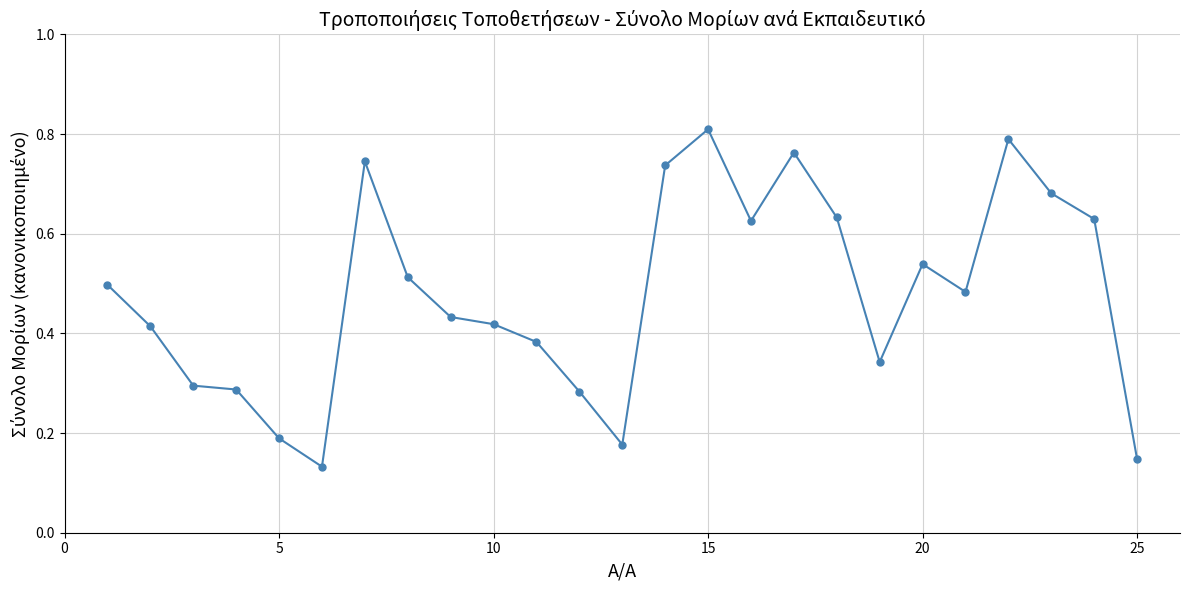

True or false: the data has more than 2 interior local peaks.

True